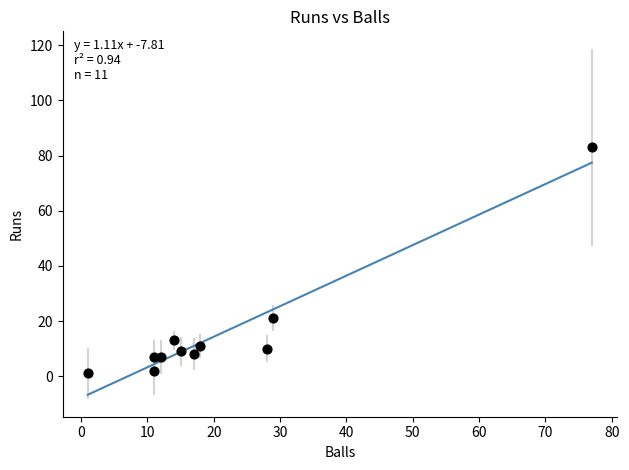

What Y value in the scatter plot is closest to 42?

21